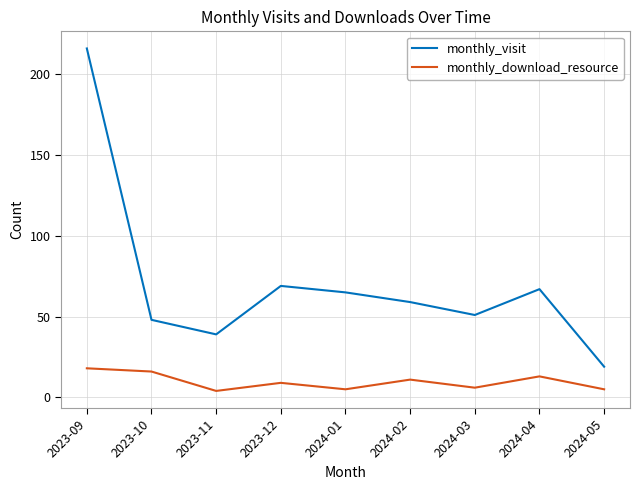

What is the highest value of the monthly_visit series?

216